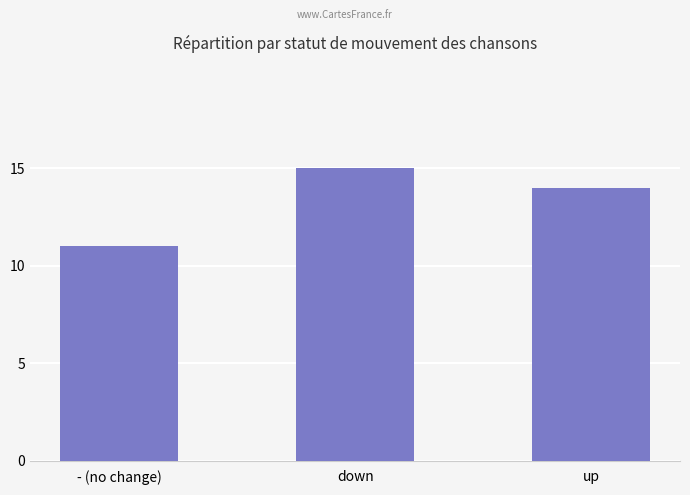

Approximately how many times larger is the value at down compared to up?

1.1